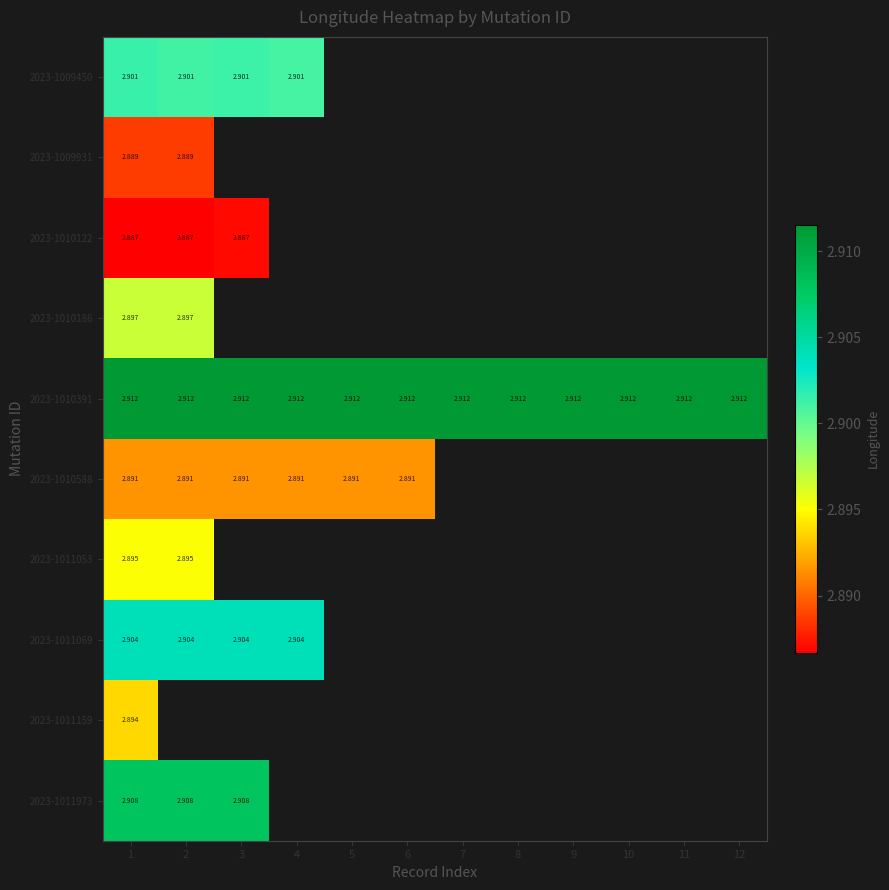

How many distinct data groups are displayed?

10